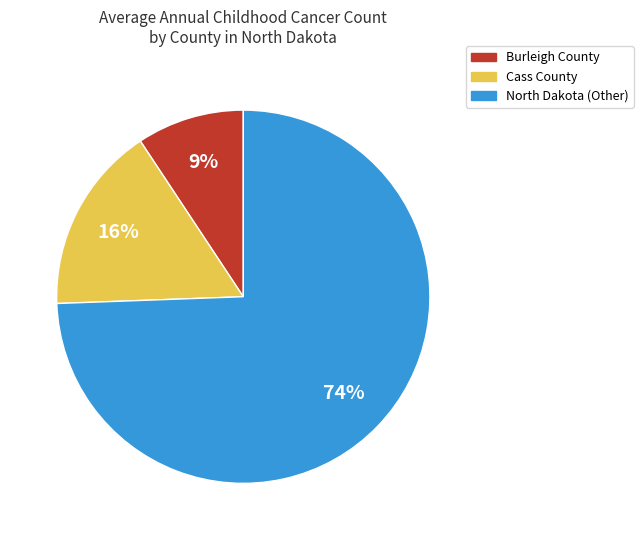

Does Cass County account for over 50% of the chart?

No